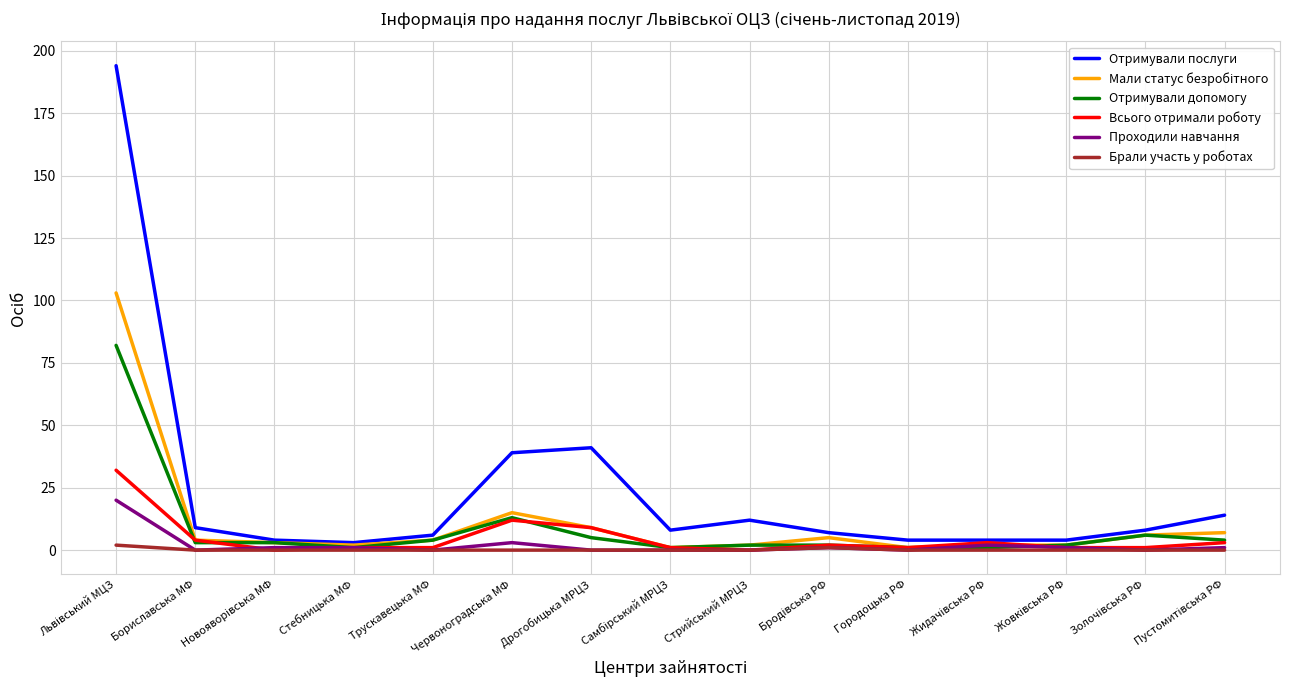

True or false: Отримували послуги and Брали участь у роботах intersect in this chart.

False